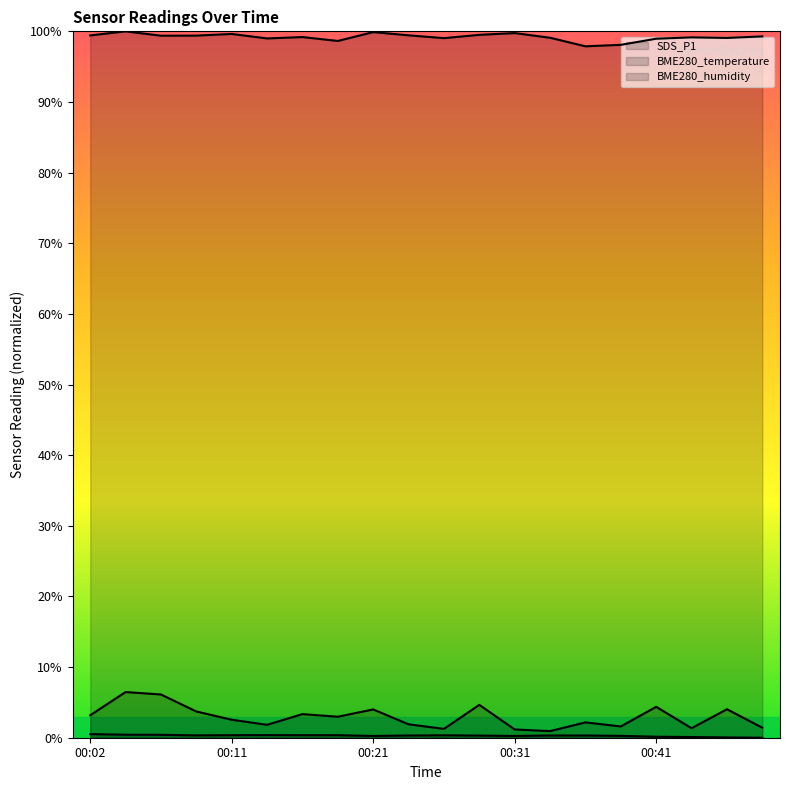

Where is SDS_P1 nearest to the value 3?

00:19